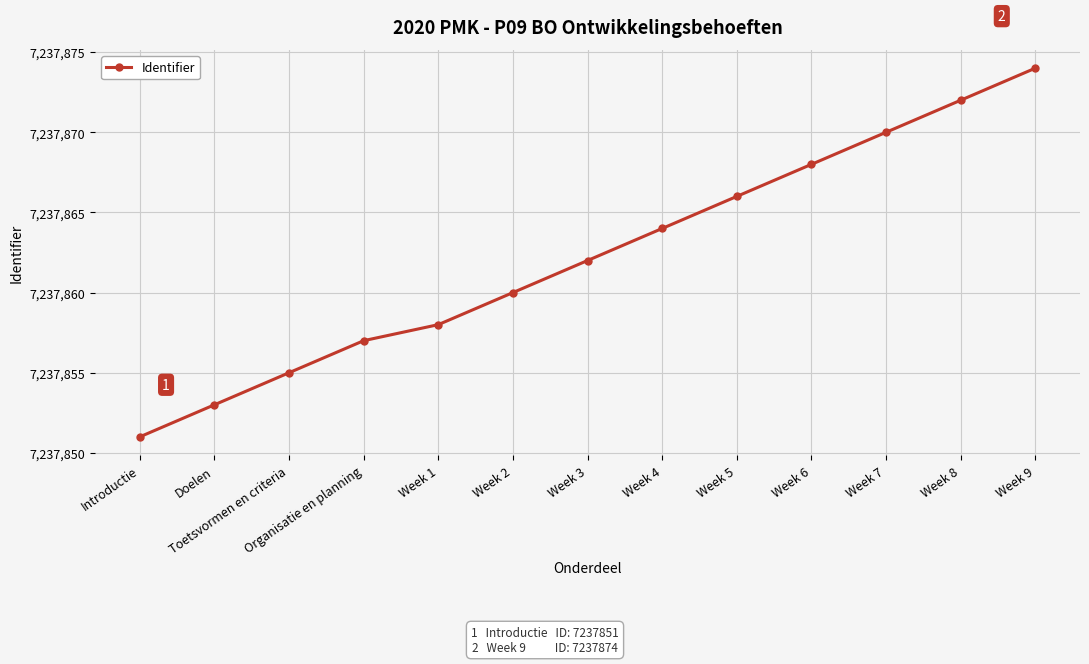

What is the label of the 2nd point from the left?

Doelen